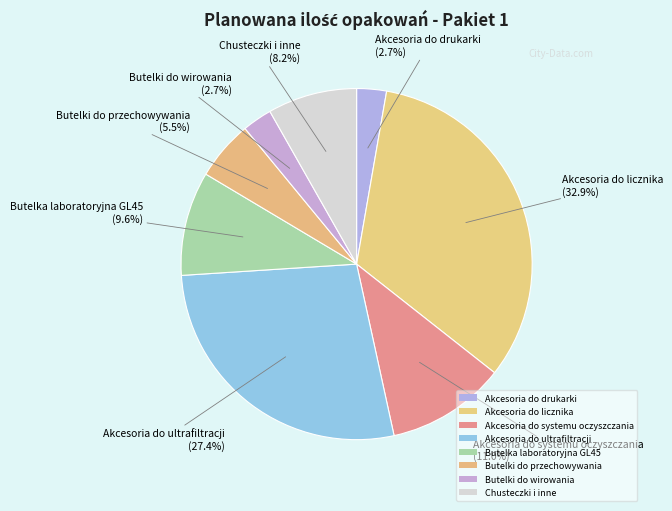

To the nearest percent, what is the combined percentage of Akcesoria do drukarki and Akcesoria do systemu oczyszczania?

14%